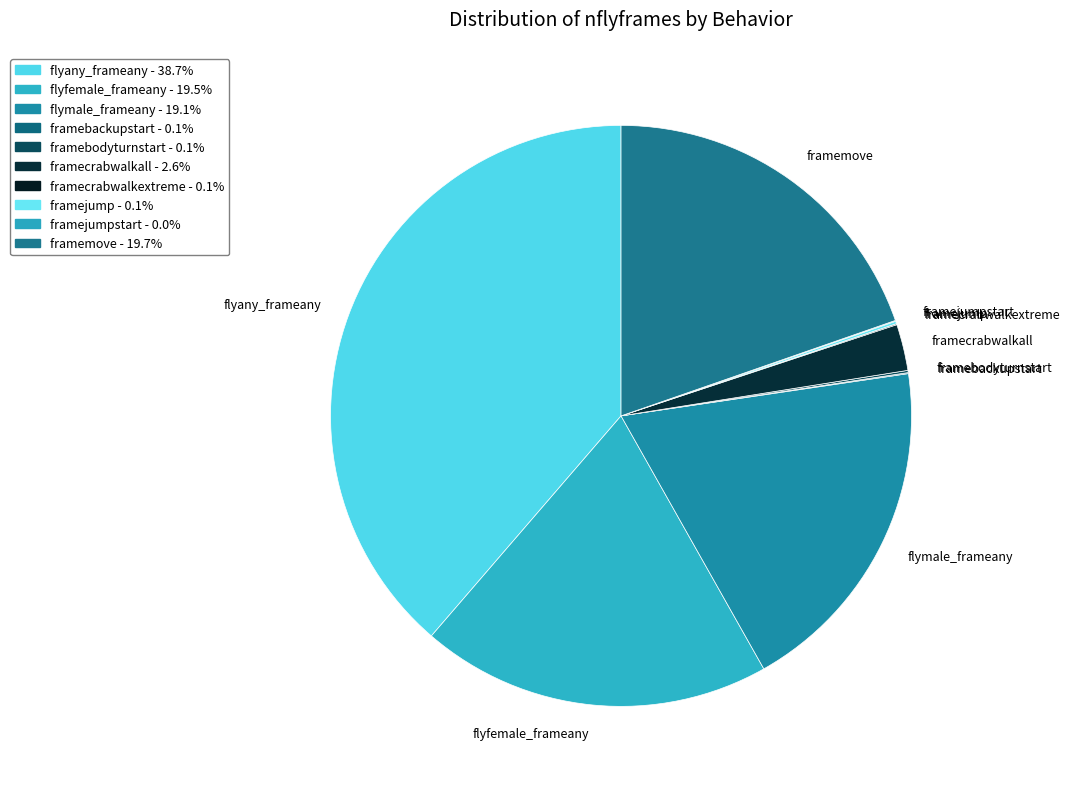

What is the largest slice in the pie chart?

flyany_frameany